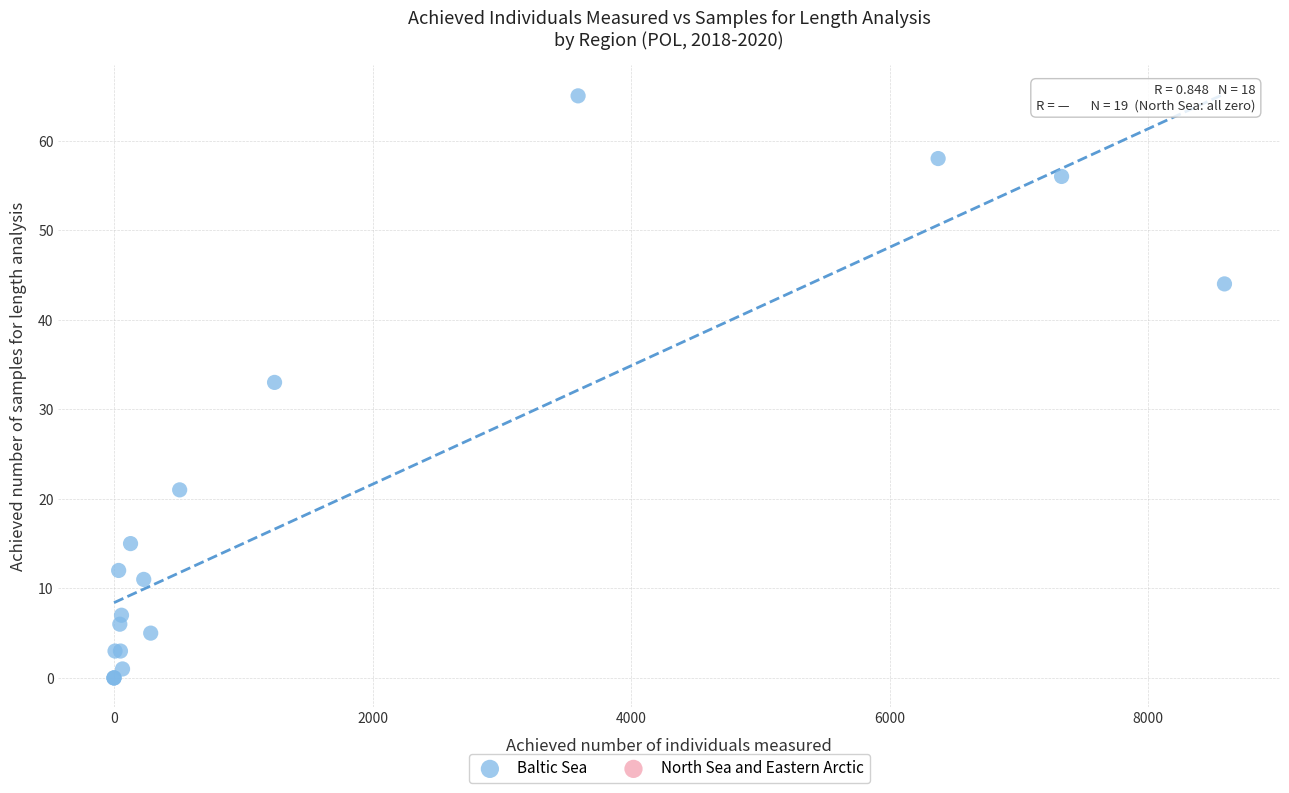

What Y value in the scatter plot is closest to 32?

33